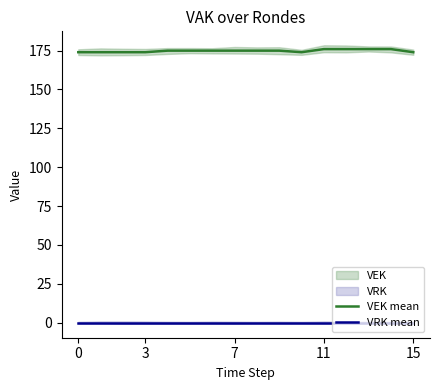

Does the chart display data point markers on the line(s)?

No